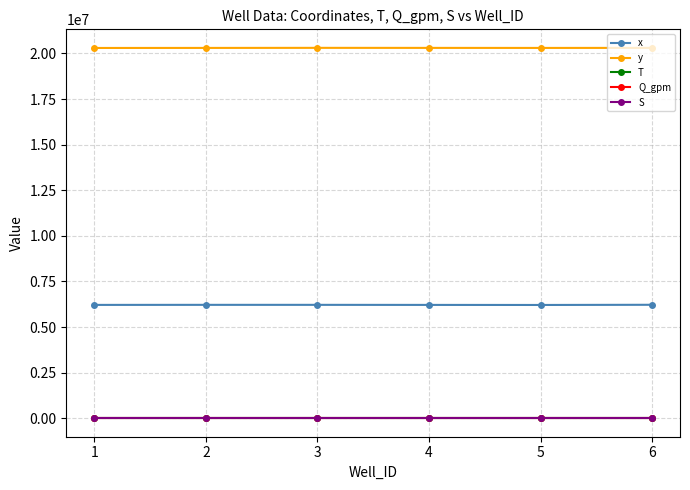

How many categories are shown in the chart?

6